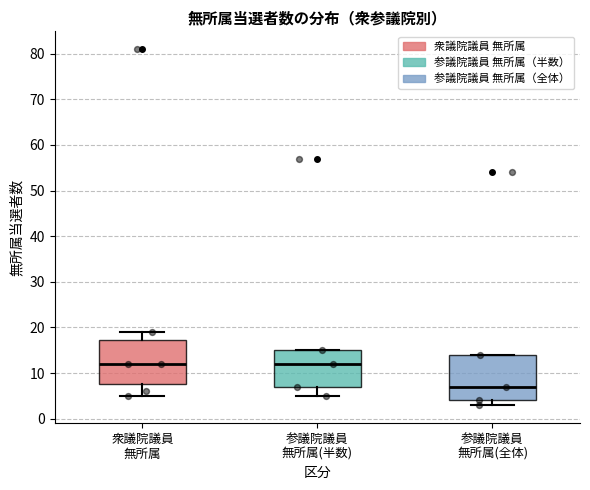

Reading left to right, read every box against the y-axis: the position of its median line, the range the box covers, and the ends of its whiskers. The values are not printed on the chart, so give them approximately, as read against the axis.

衆議院議員 無所属: median 12, box 8 to 17, whiskers 5 to 19
参議院議員 無所属(半数): median 12, box 7 to 15, whiskers 5 to 15
参議院議員 無所属(全体): median 7, box 4 to 14, whiskers 3 to 14